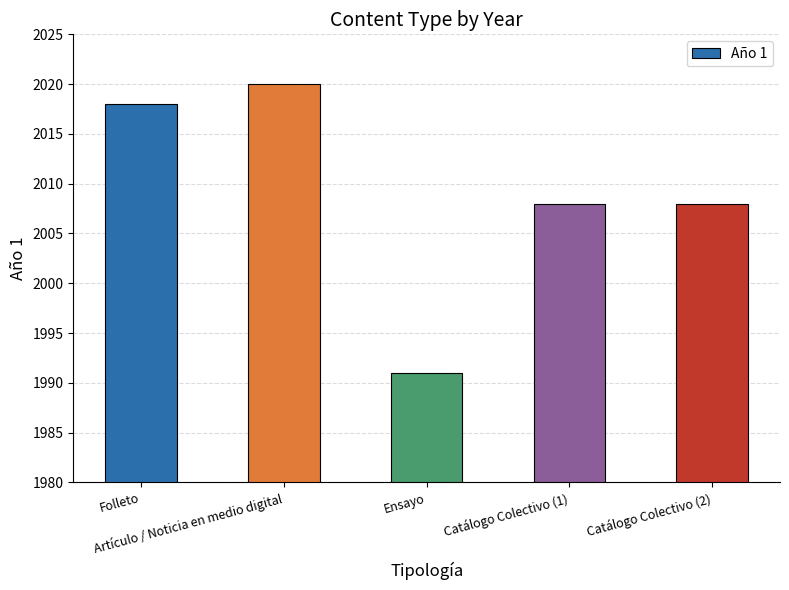

Is it true that the value at Folleto is 2018?

True